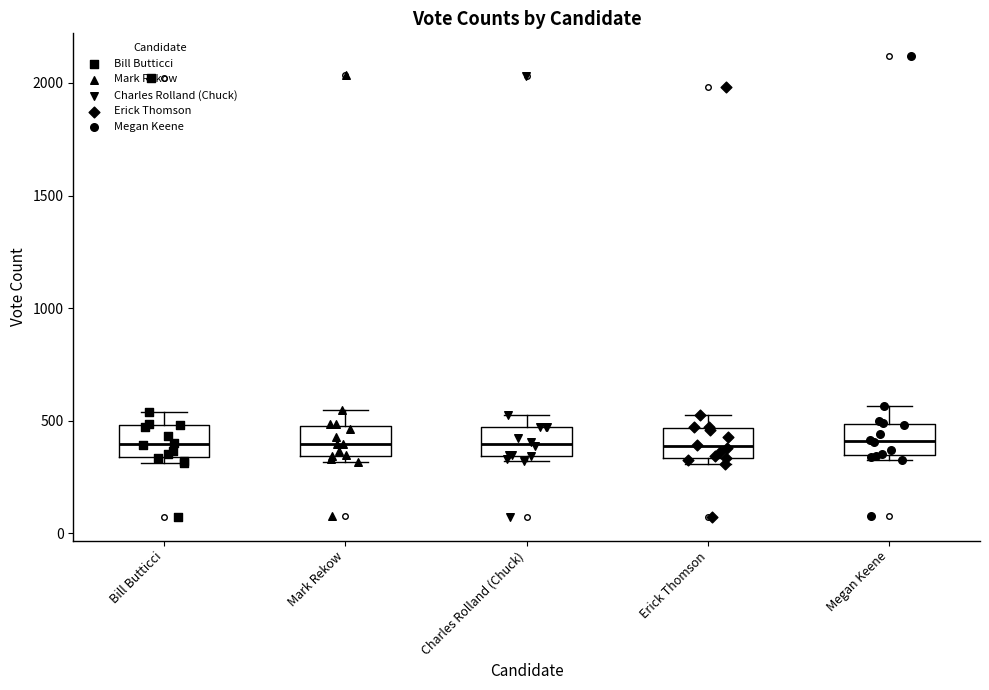

Reading left to right, read every box against the y-axis: the position of its median line, the range the box covers, and the ends of its whiskers. The values are not printed on the chart, so give them approximately, as read against the axis.

Bill Butticci: median 400, box 350 to 500, whiskers 300 to 550
Mark Rekow: median 400, box 350 to 500, whiskers 300 to 550
Charles Rolland (Chuck): median 400, box 350 to 450, whiskers 300 to 550
Erick Thomson: median 400, box 350 to 450, whiskers 300 to 550
Megan Keene: median 400, box 350 to 500, whiskers 300 to 550